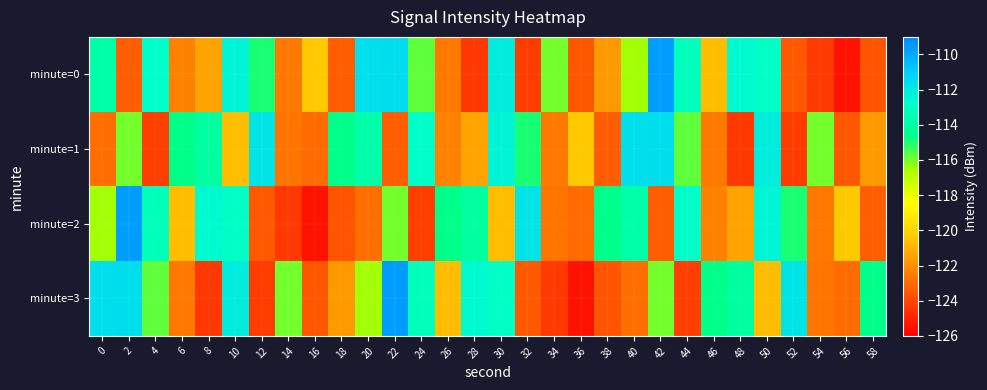

Which series has the largest range (max minus min)?

minute=0